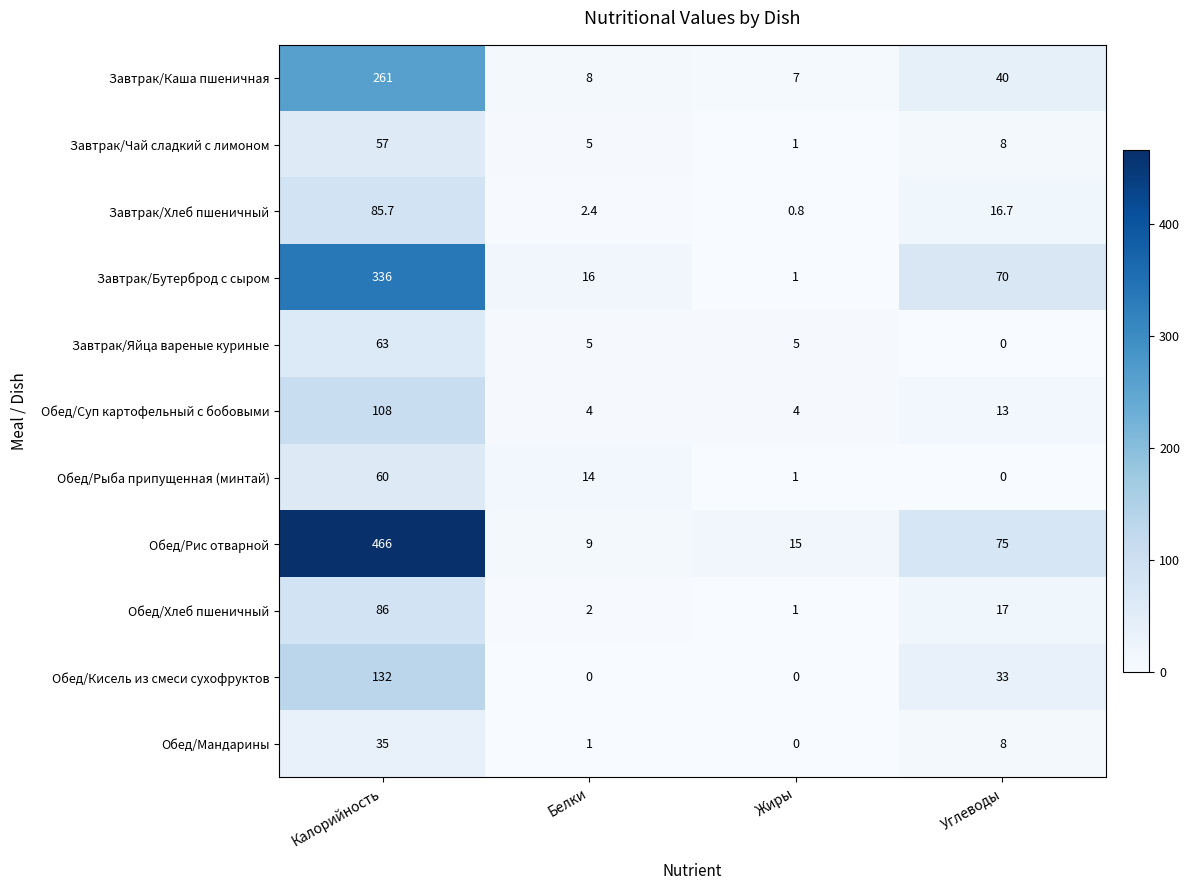

Which series has the widest spread of values?

Обед/Рис отварной